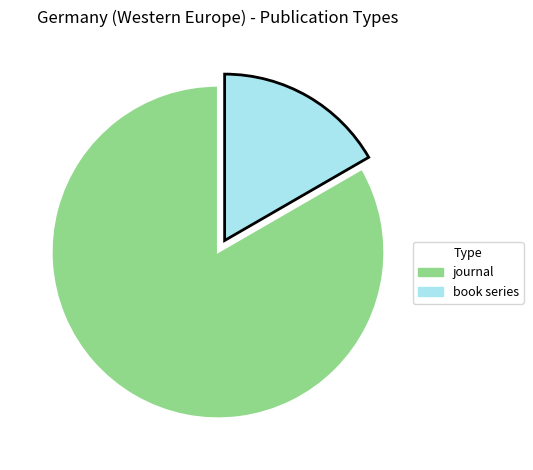

Is it true that journal is 83% of the pie?

True